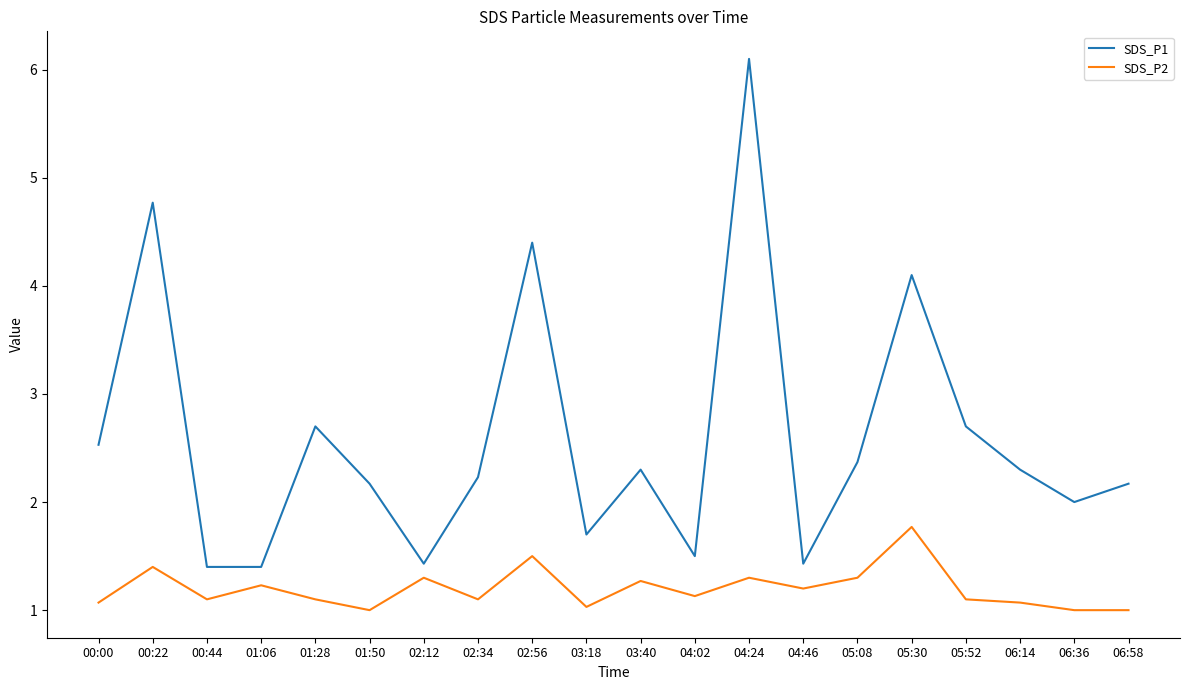

How many lines are shown in the chart?

2